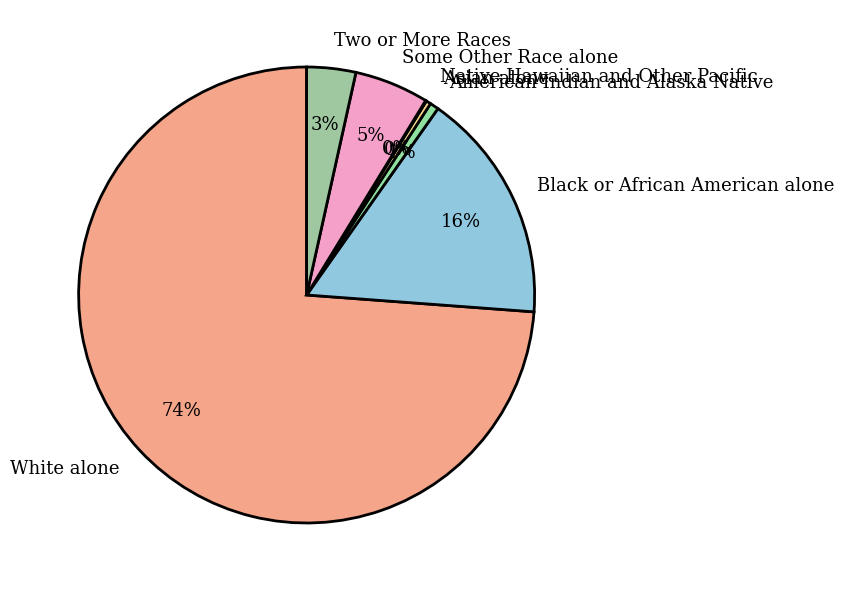

Between Black or African American alone and Asian alone, which is larger?

Black or African American alone